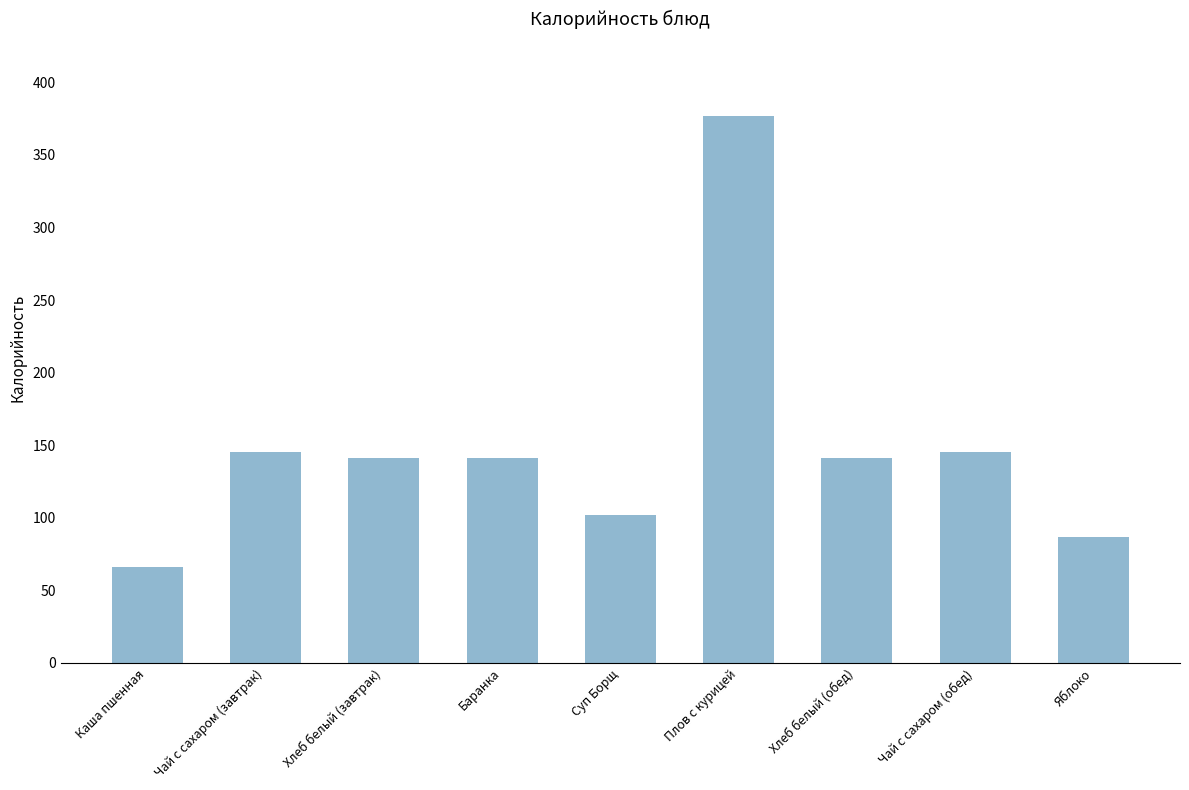

True or false: the data shows 109 at Каша пшенная.

False